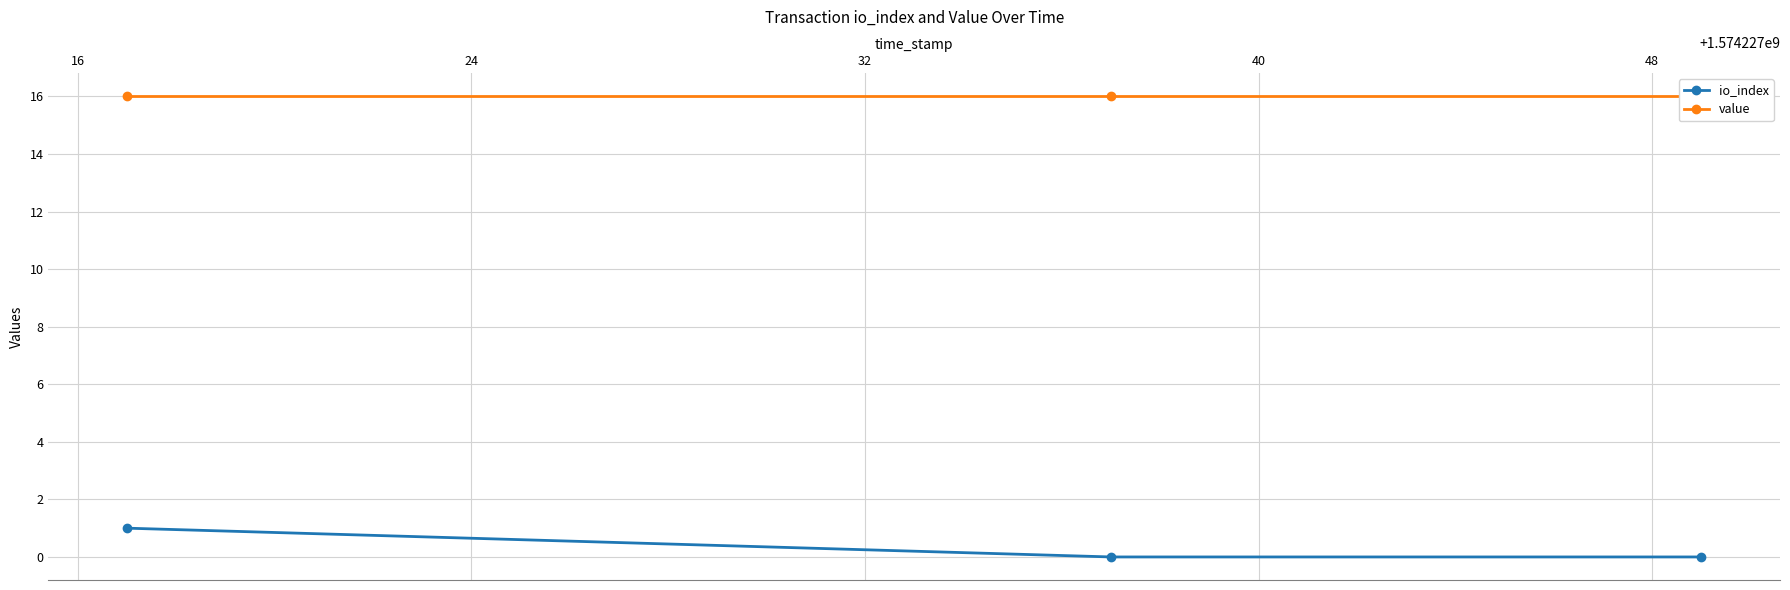

The value of io_index at 16 is 0.0. True or false?

True